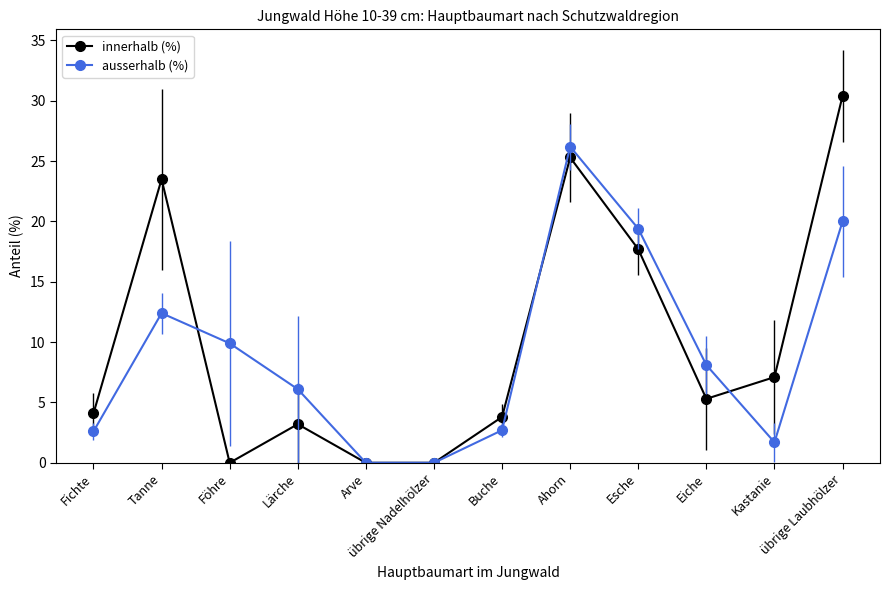

True or false: innerhalb (%) has more than 0 interior local peaks.

True